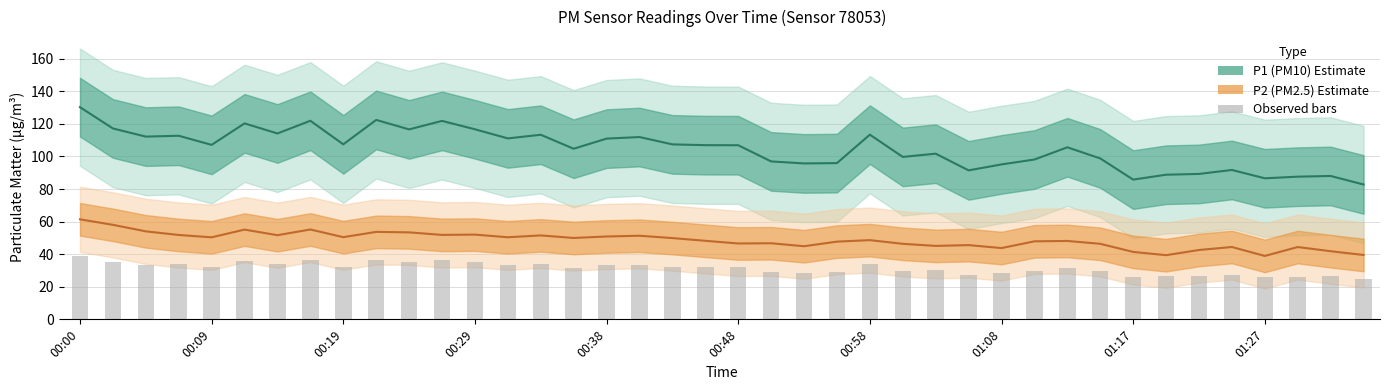

At which label does P1 obs bar reach its peak?

00:00